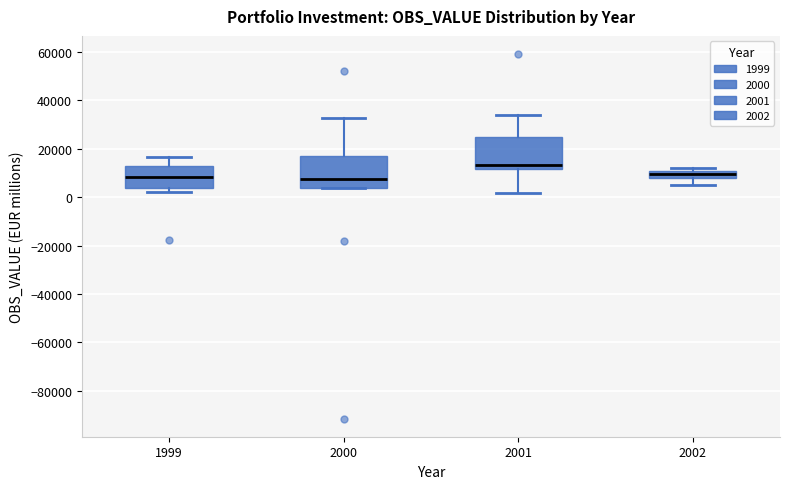

Where is the upper edge of the box at x = 2000 on the y-axis? The values are not printed on the chart, so give them approximately, as read against the axis.

18000